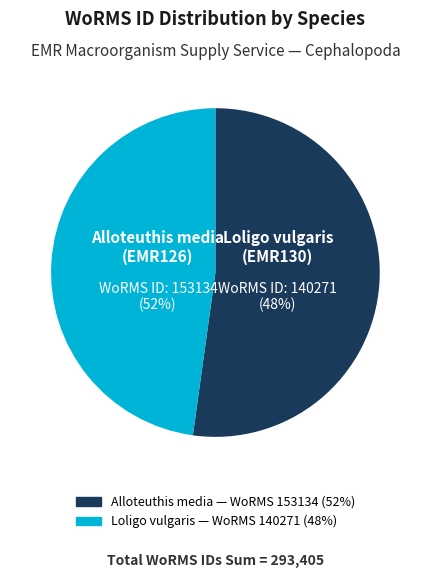

Count the number of slices in the pie.

2